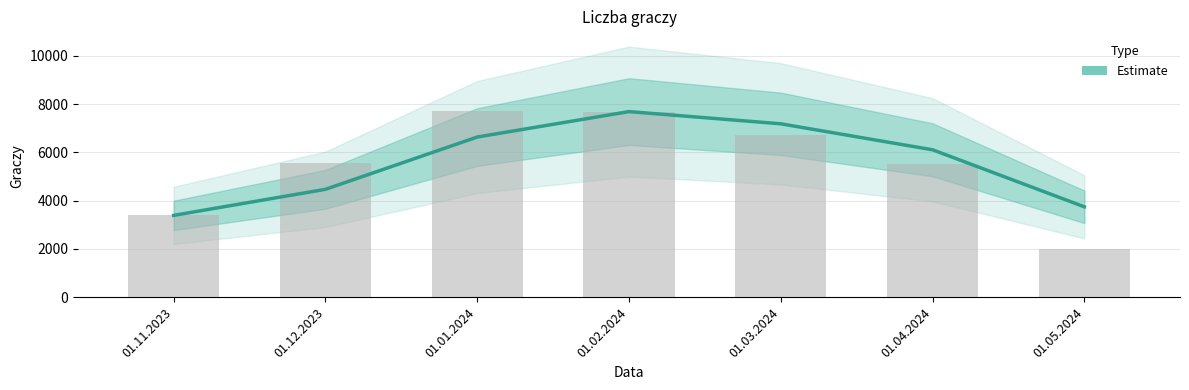

What is the difference between the second highest and minimum values?

3797.0